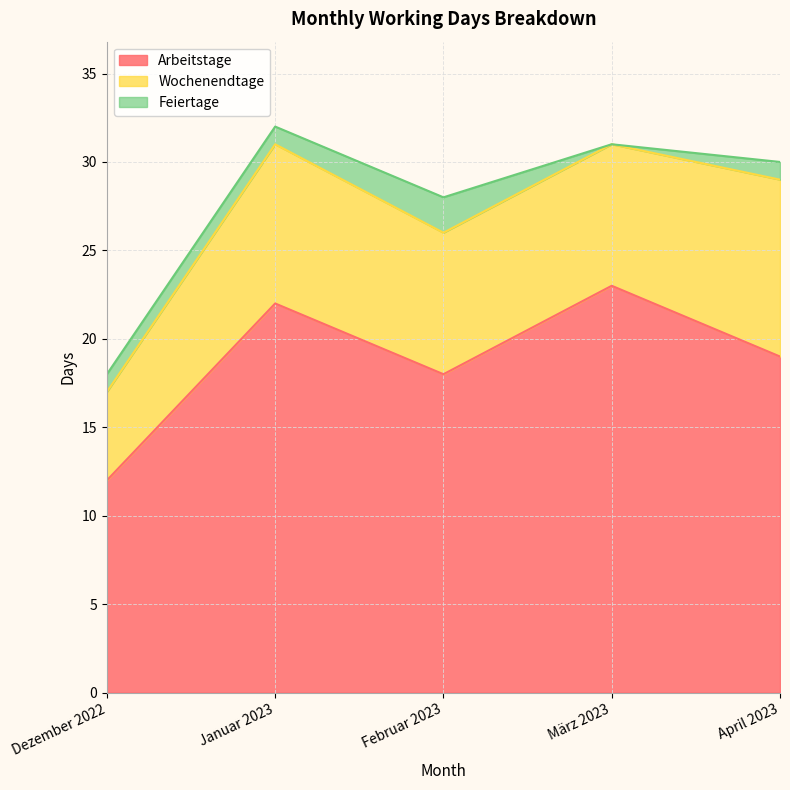

Is it true that Feiertage equals 0 at März 2023?

True